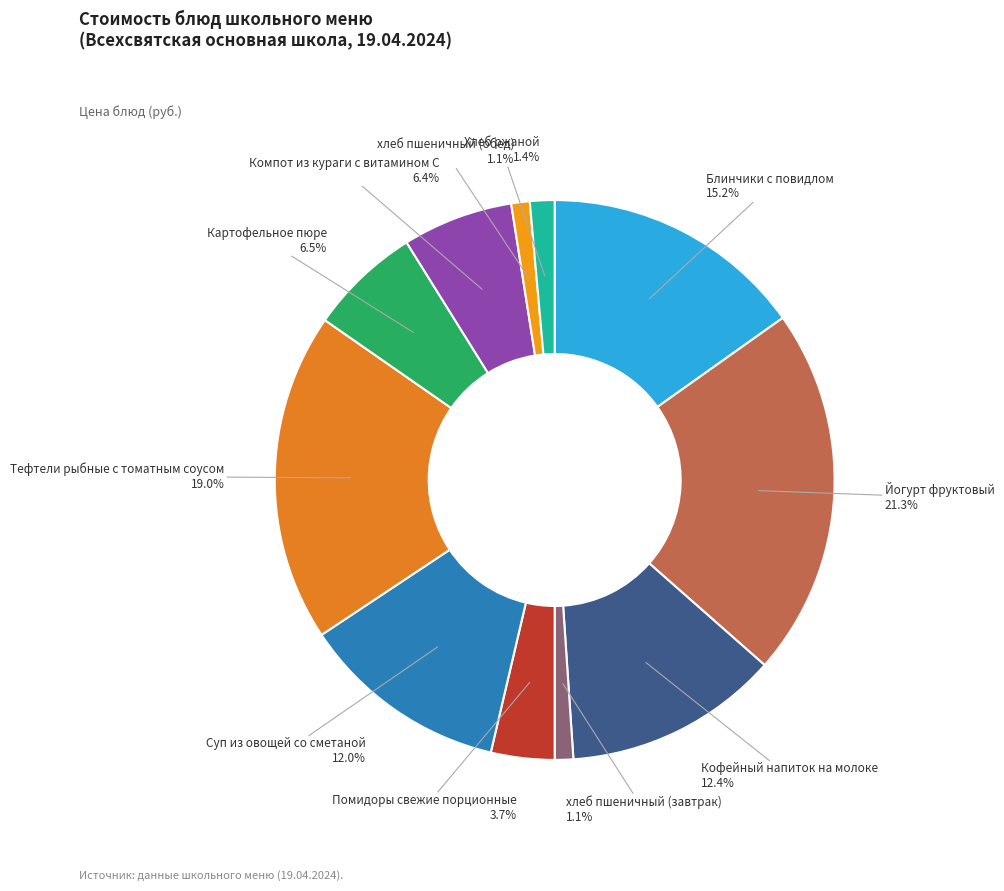

How many segments does this pie chart have?

11